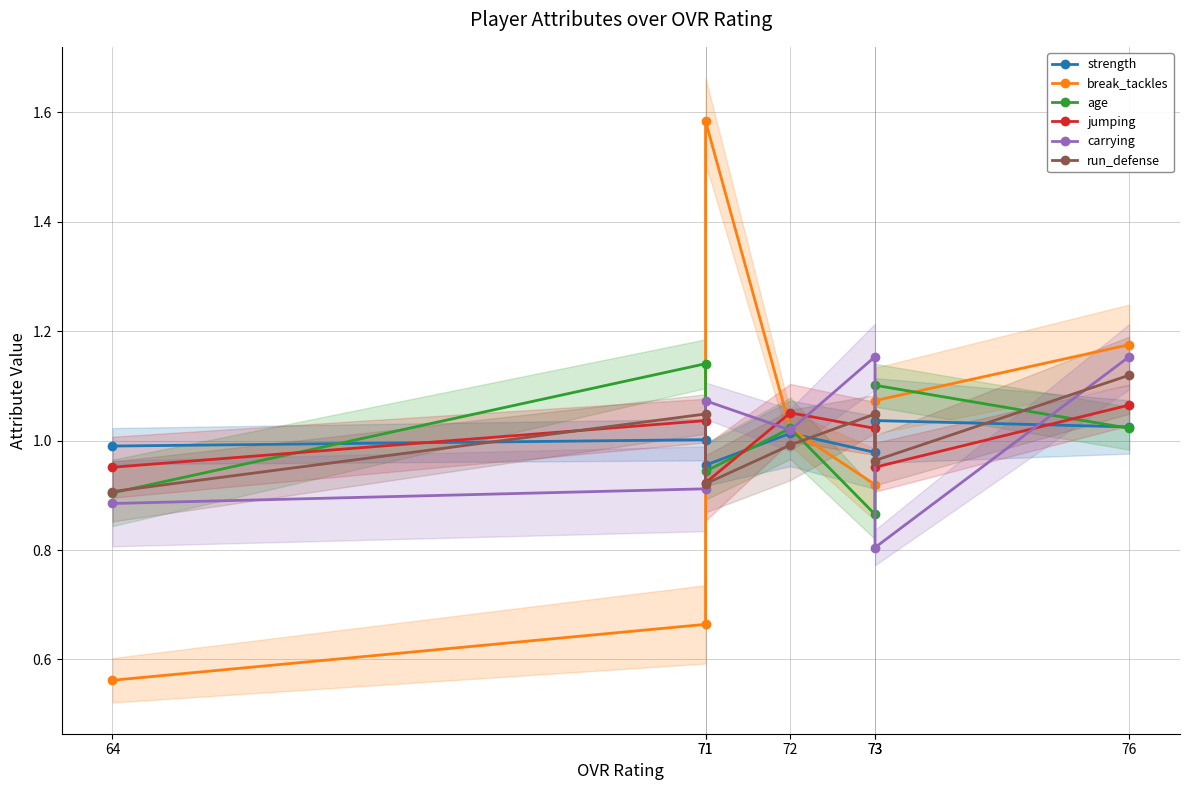

What is the difference between the break_tackles values at 71 and 71?

0.9